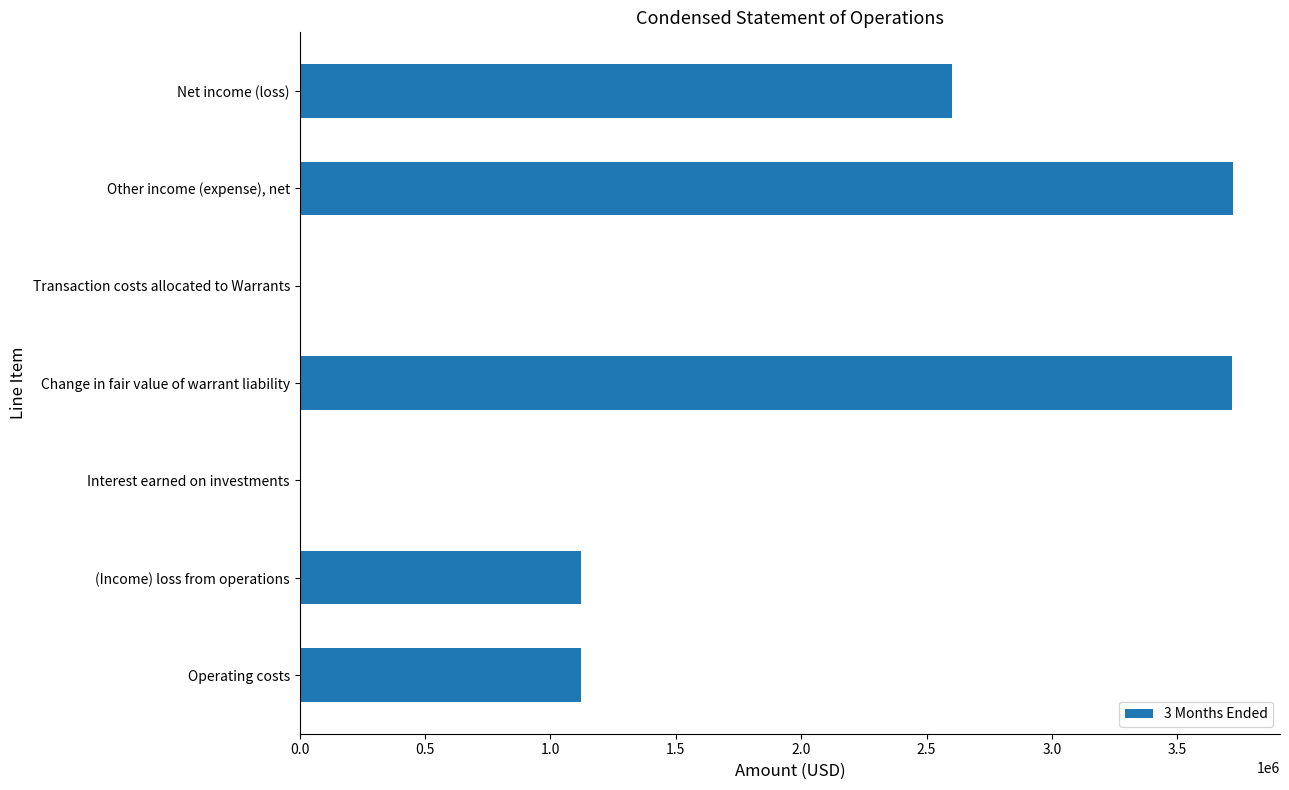

Read the value at Change in fair value of warrant liability.

3718348